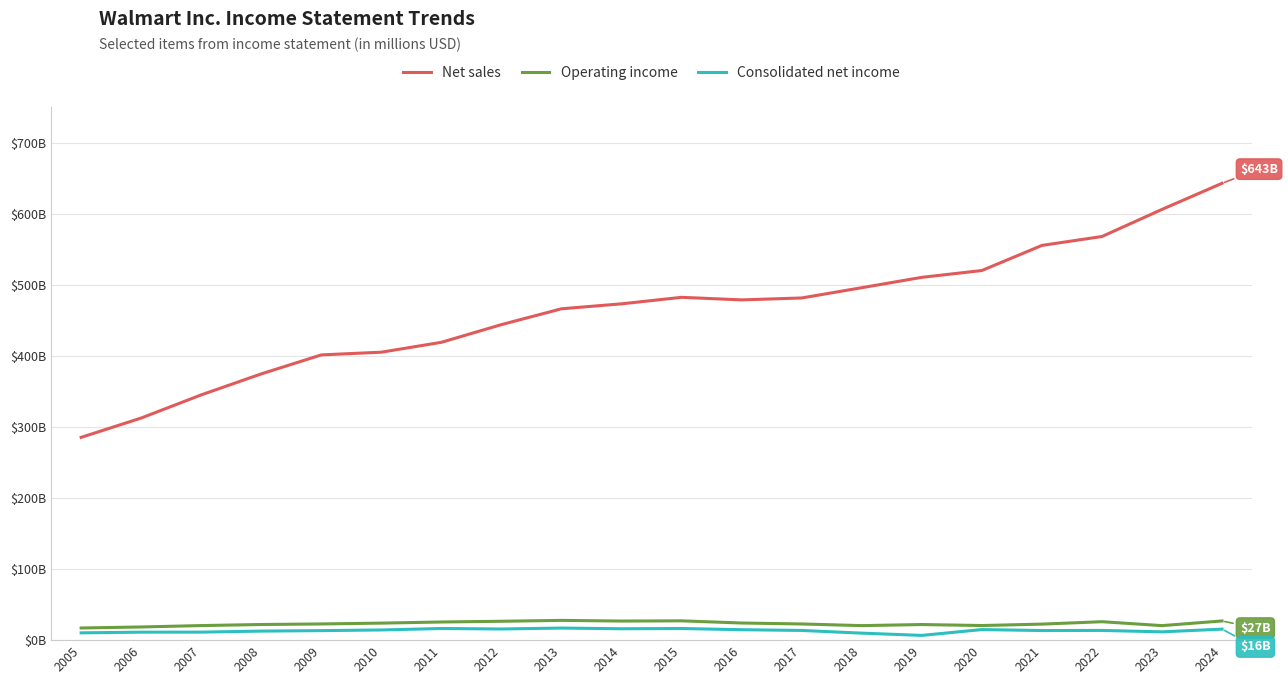

Is this an area chart (filled region under the line)?

No